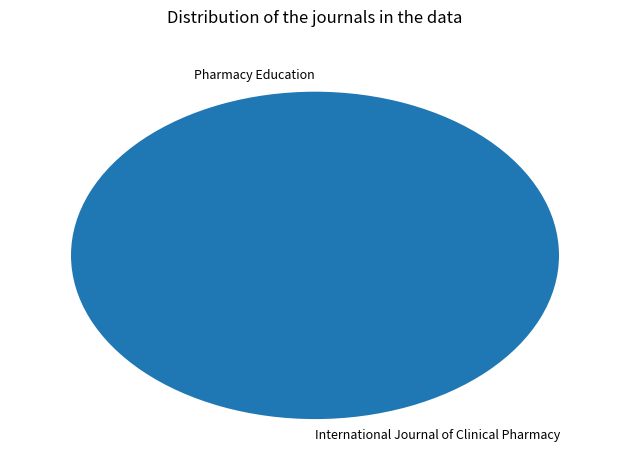

Which slice represents more than half of the pie?

International Journal of Clinical Pharmacy